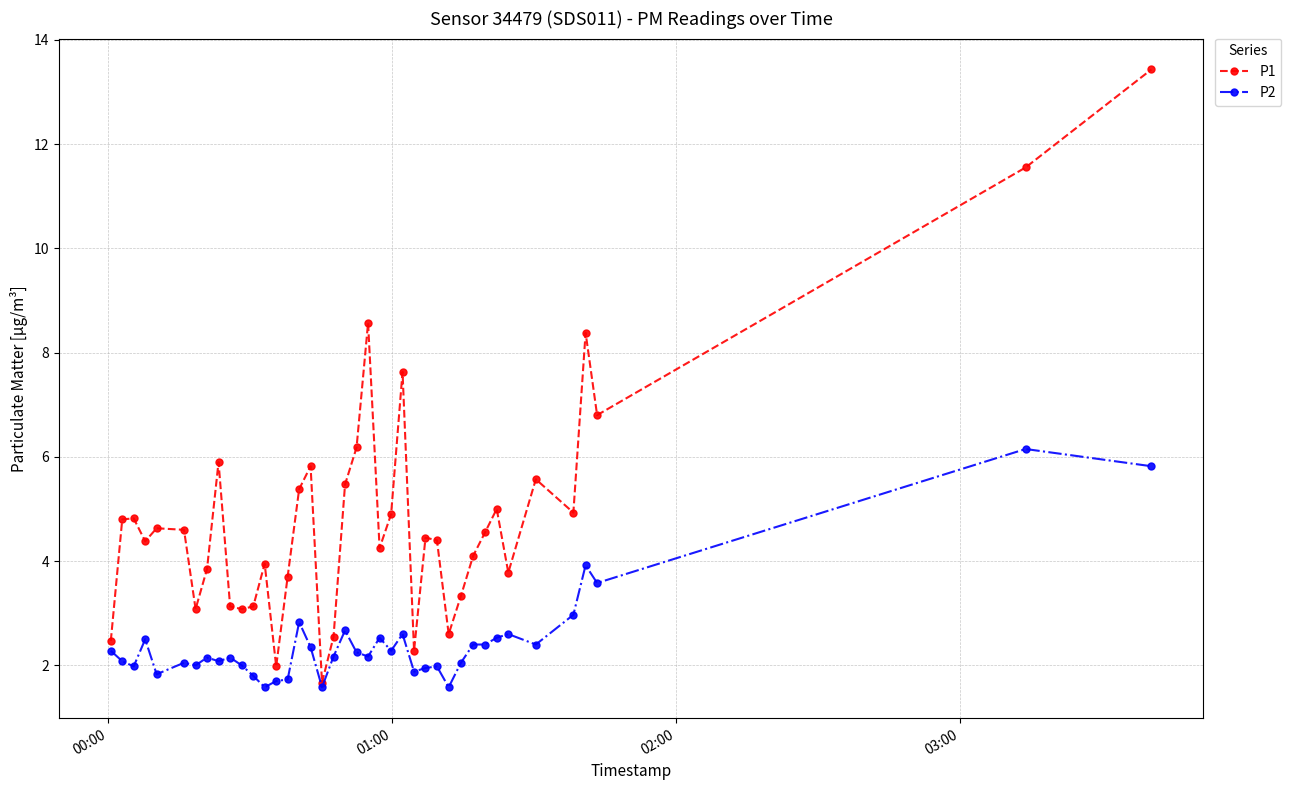

List the series in order of their peak value, highest first.

P1, P2